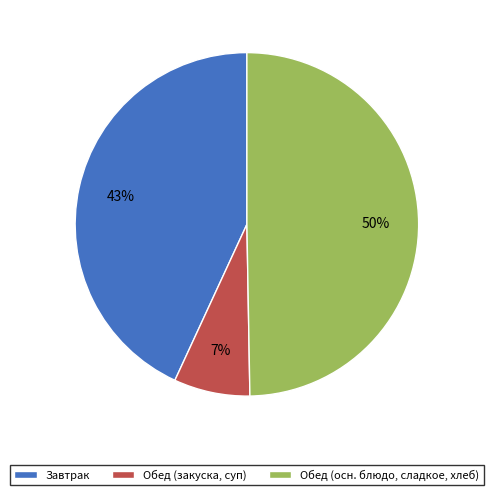

To the nearest percent, what portion does Завтрак represent?

43%